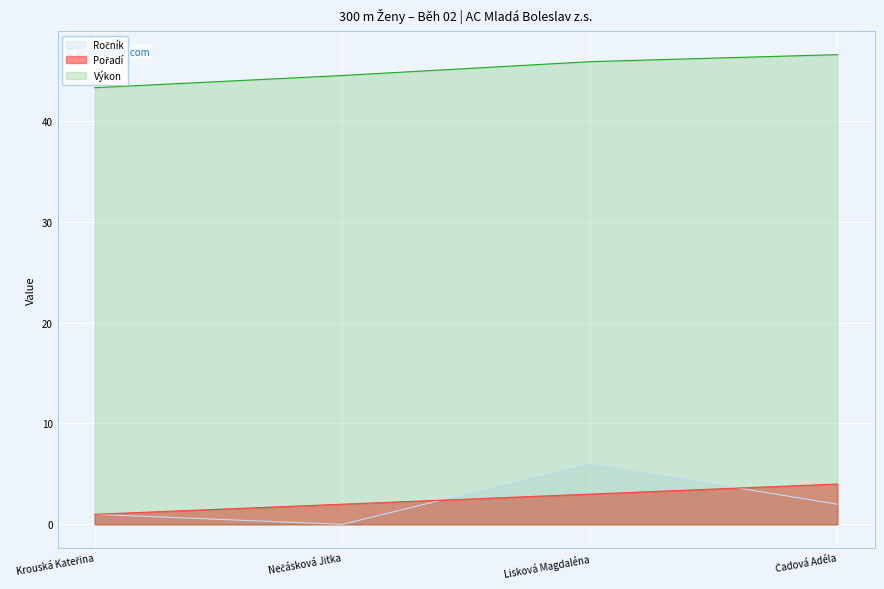

Does the chart display data point markers on the line(s)?

No